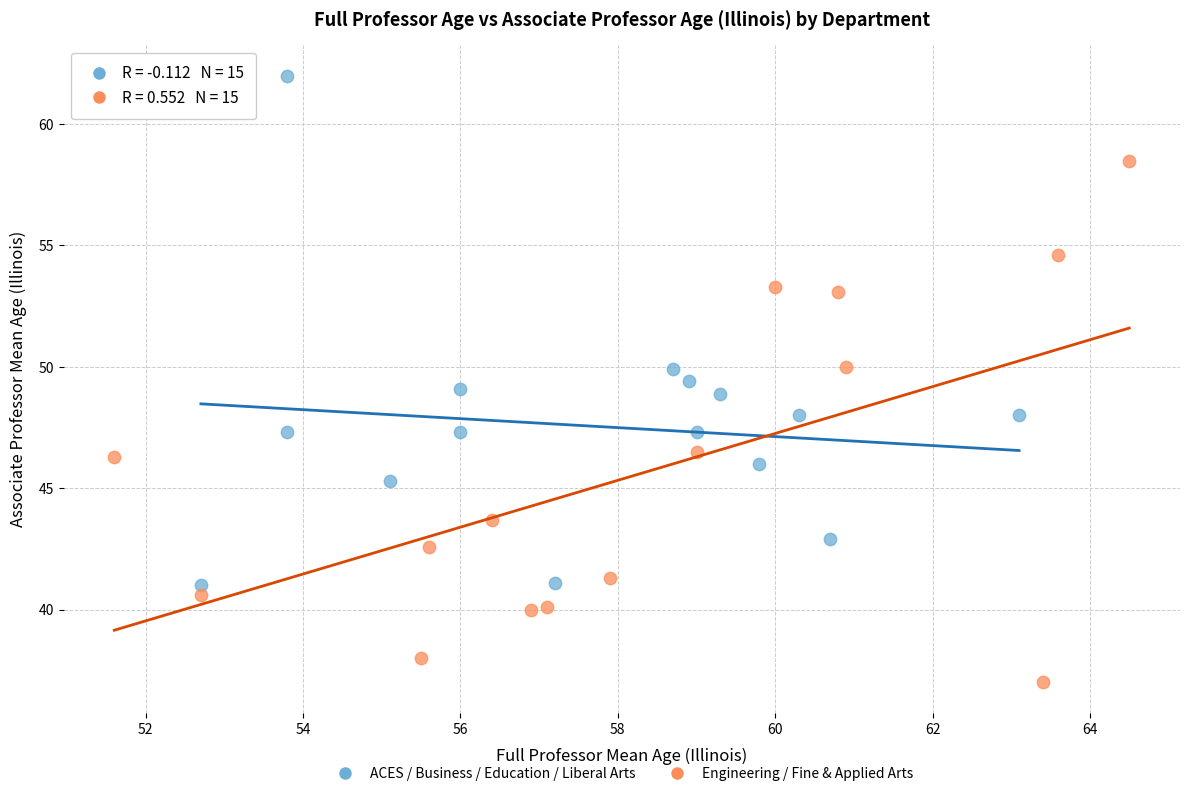

Which series contains the lowest Y value?

Engineering / Fine & Applied Arts